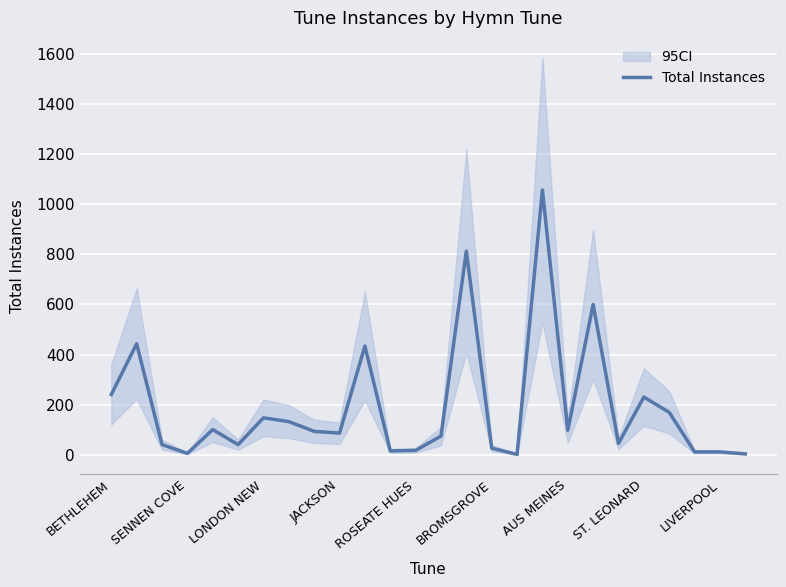

How many points are lower than both their immediate neighbors (excluding endpoints)?

7